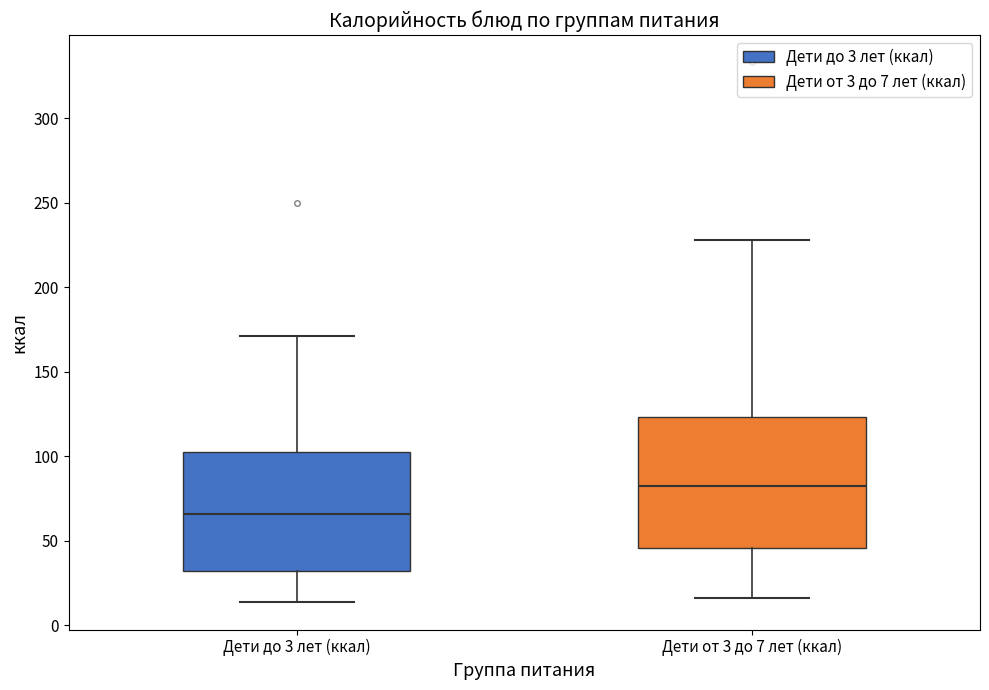

Reading left to right, transcribe this box plot: for each box, give where its median line is, the range the box spans, and where its two whiskers end, as read against the y-axis. The values are not printed on the chart, so give them approximately, as read against the axis.

Дети до 3 лет (ккал): median 65, box 30 to 105, whiskers 15 to 170
Дети от 3 до 7 лет (ккал): median 85, box 45 to 125, whiskers 15 to 230